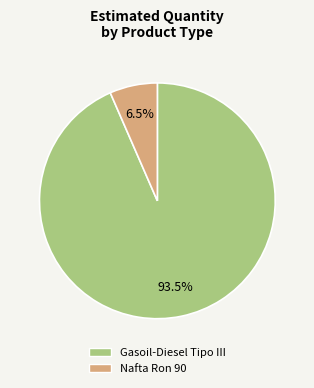

Does any single category account for the majority?

Yes